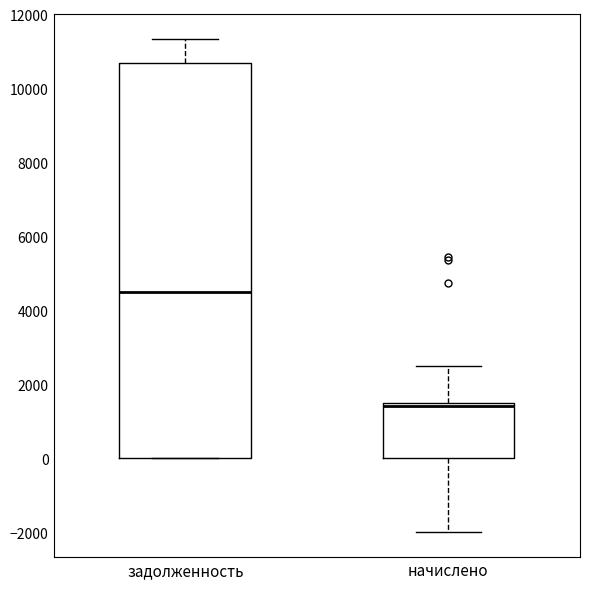

Reading left to right, transcribe this box plot: for each box, give where its median line is, the range the box spans, and where its two whiskers end, as read against the y-axis. The values are not printed on the chart, so give them approximately, as read against the axis.

задолженность: median 4400, box 0 to 10600, whiskers 0 to 11400
начислено: median 1400, box 0 to 1600, whiskers -2000 to 2400